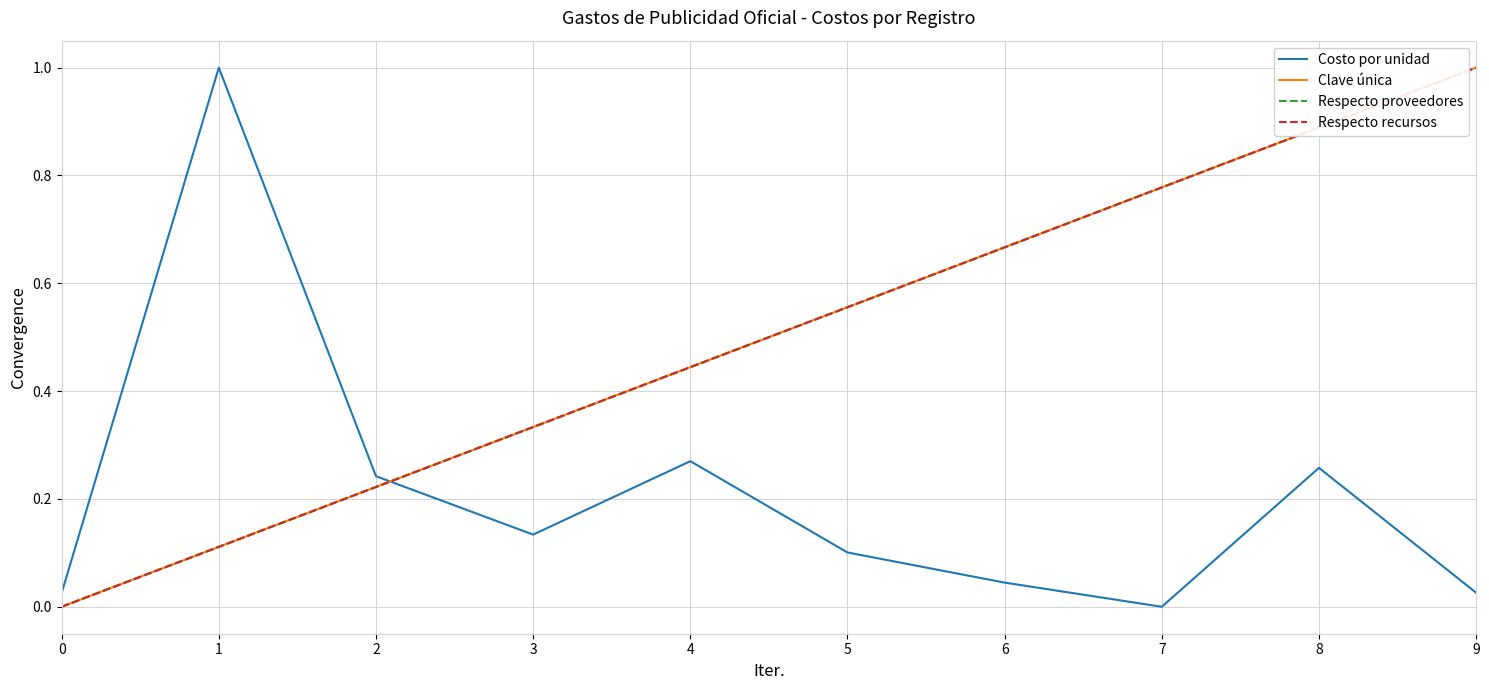

After their last crossing, which series has the higher values: Costo por unidad or Respecto recursos?

Respecto recursos